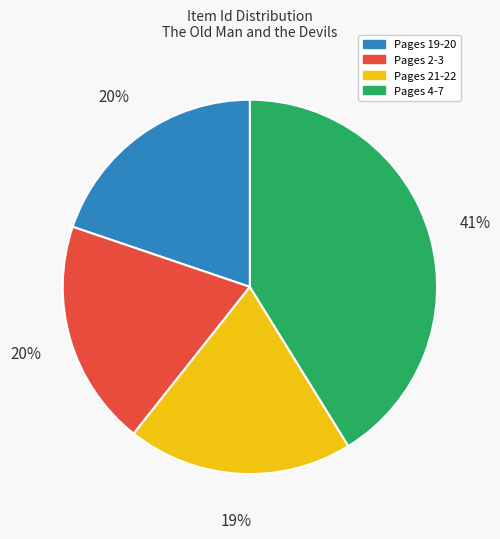

Is there any slice that represents more than half of the pie?

No